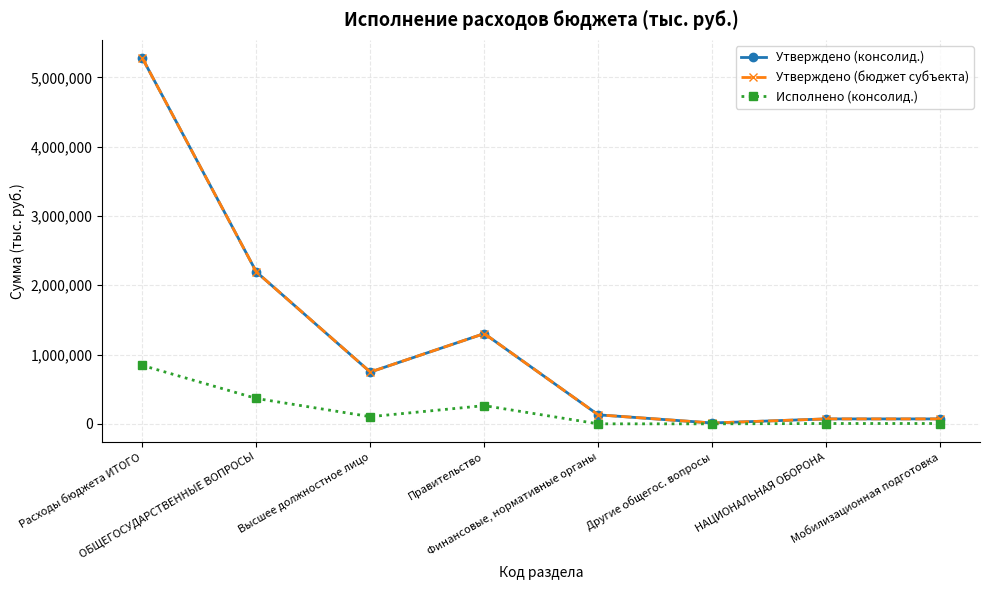

Between ОБЩЕГОСУДАРСТВЕННЫЕ ВОПРОСЫ and НАЦИОНАЛЬНАЯ ОБОРОНА, which series saw the biggest shift?

Утверждено (консолид.)